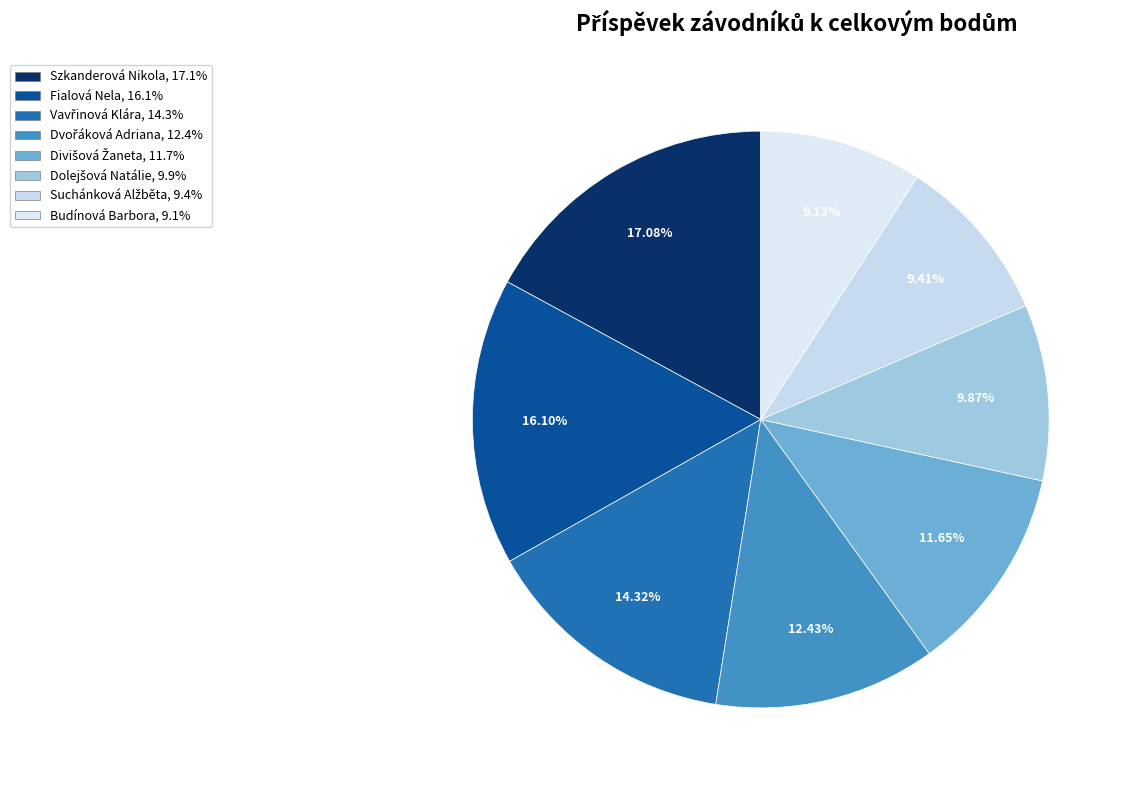

Which slice is the largest?

Szkanderová Nikola